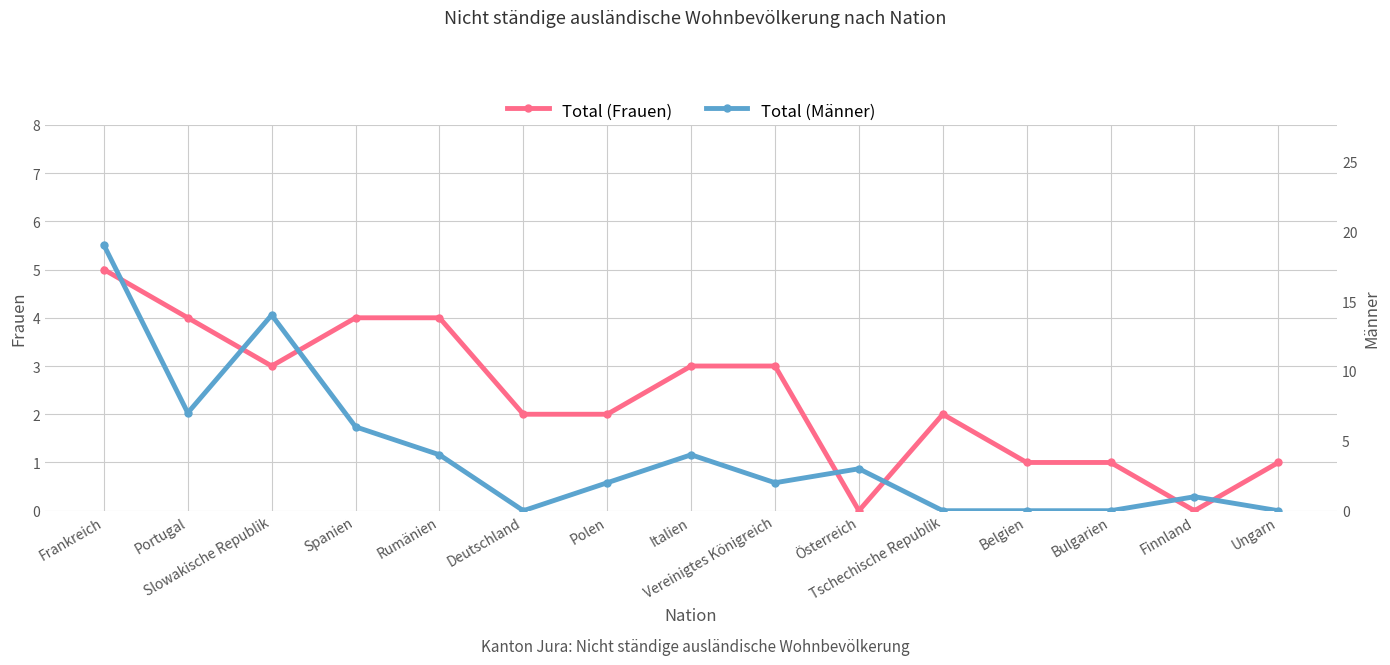

The Total (Frauen) series shows 2 at Portugal. True or false?

False